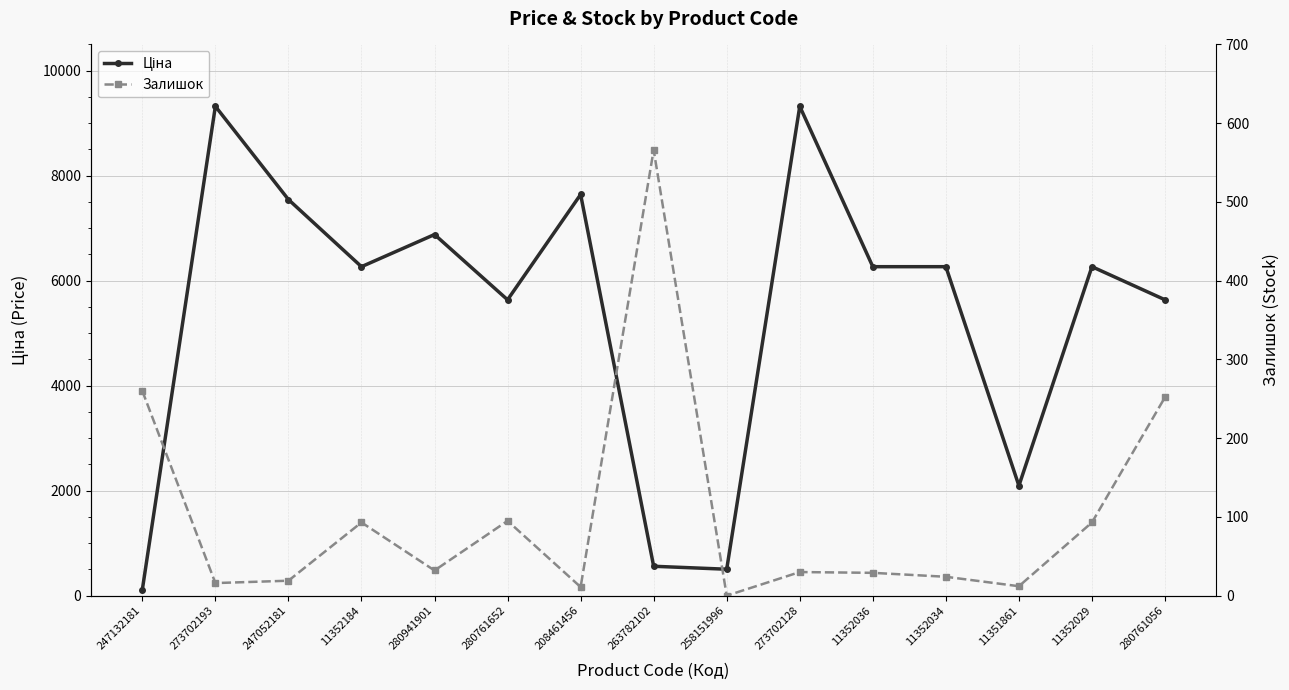

At how many categories does at least one series exceed 2551?

11